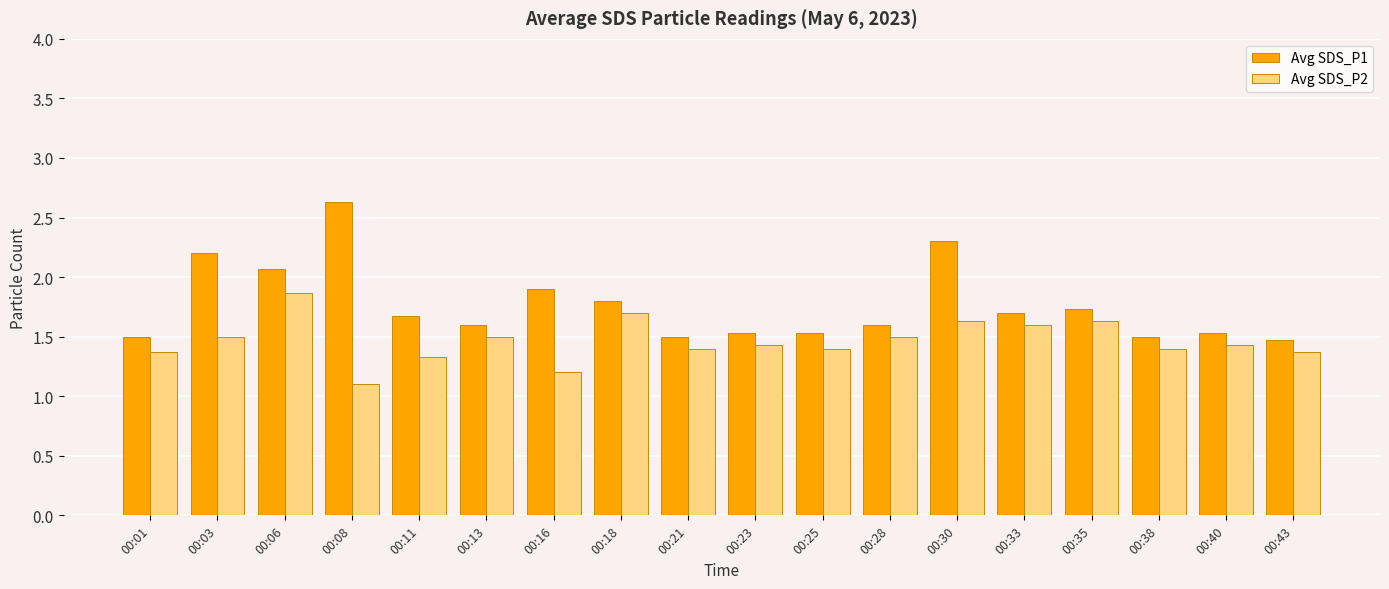

What are all the series names shown in the legend?

Avg SDS_P1, Avg SDS_P2